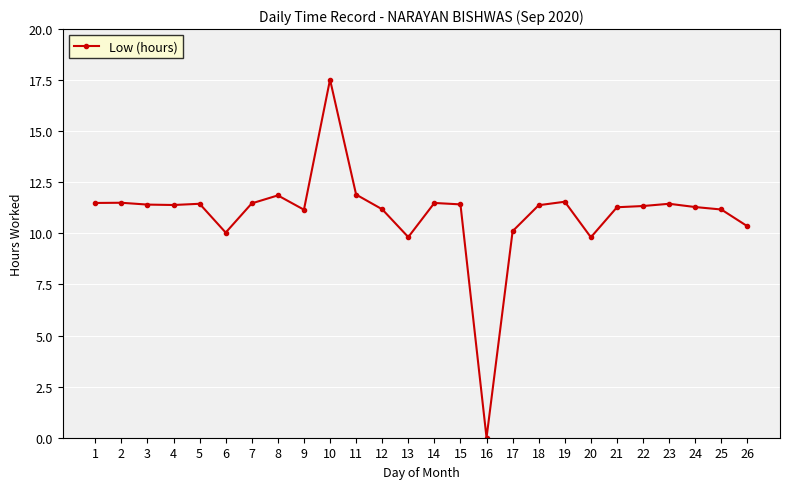

What is the ratio of the value at 19 to the value at 13?

1.2